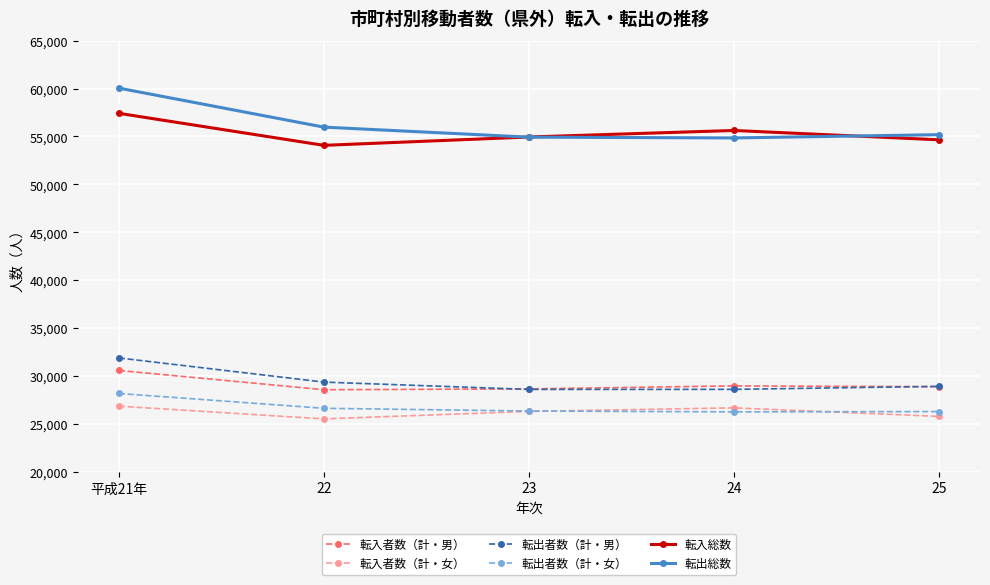

What is the difference between the maximum and second lowest values in the 転入総数 series?

2767